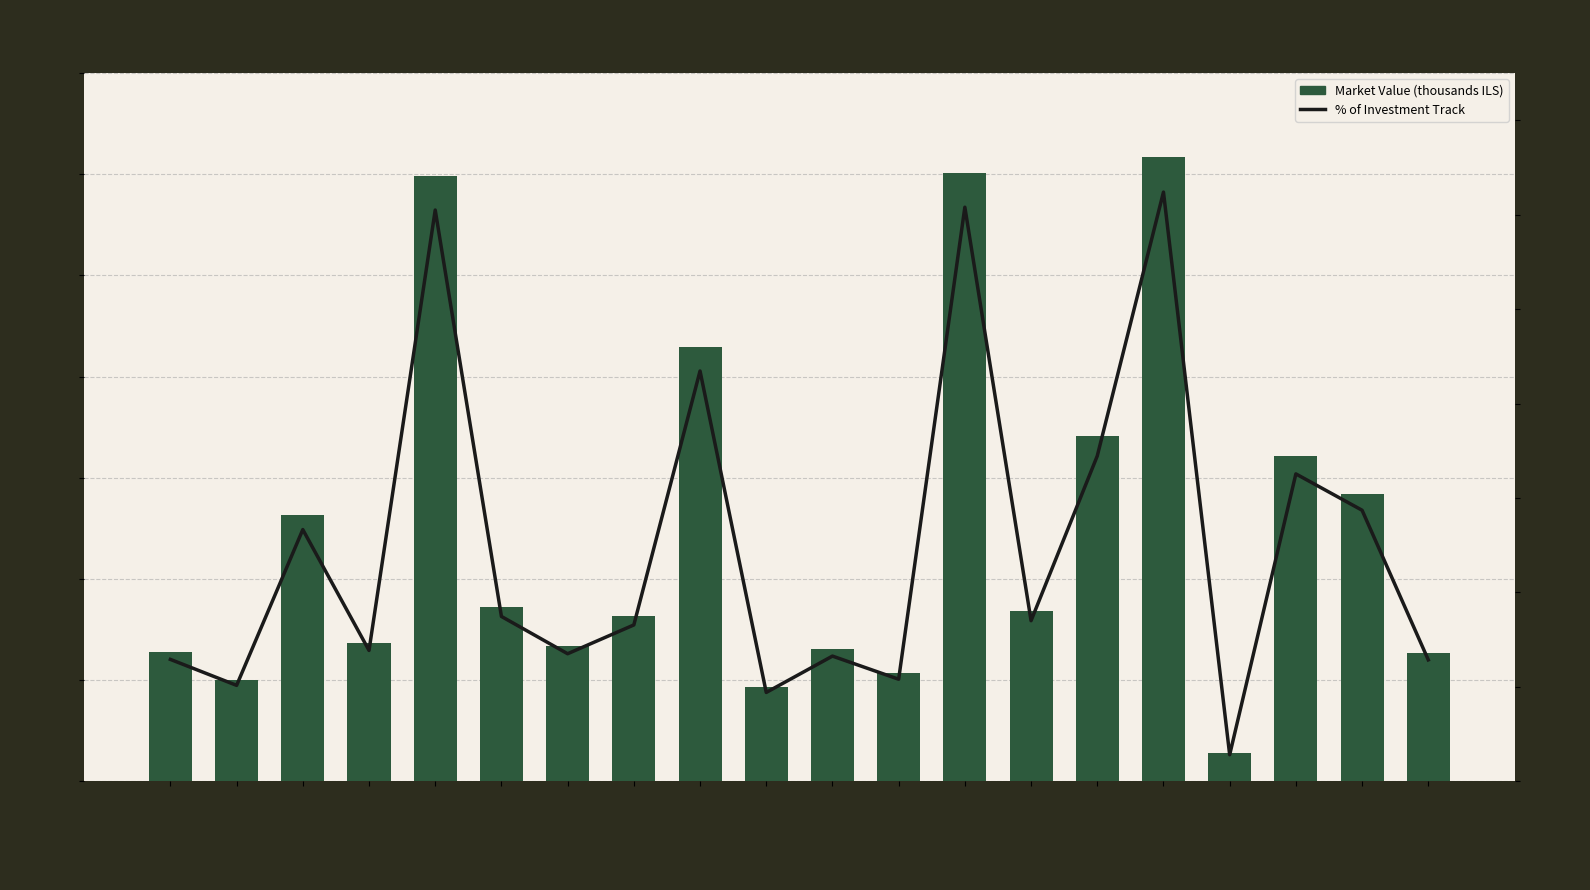

Which series has the largest total across all categories?

Market Value (thousands ILS)